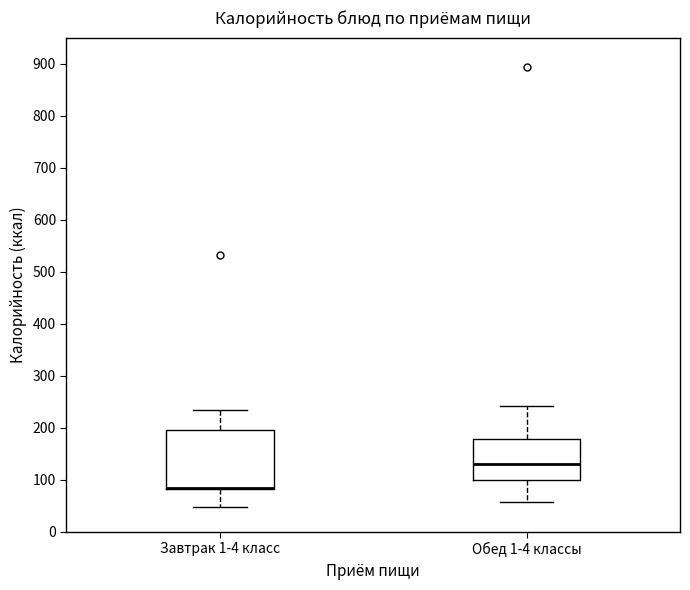

Where does the upper whisker of the box for Обед 1-4 классы end on the y-axis? The values are not printed on the chart, so give them approximately, as read against the axis.

240